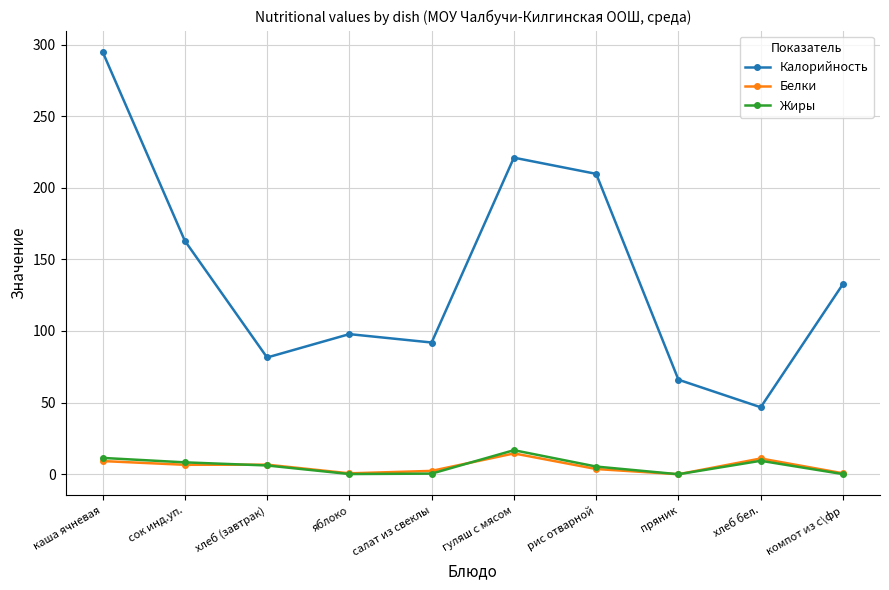

At which category does the chart reach its peak across all series?

каша ячневая